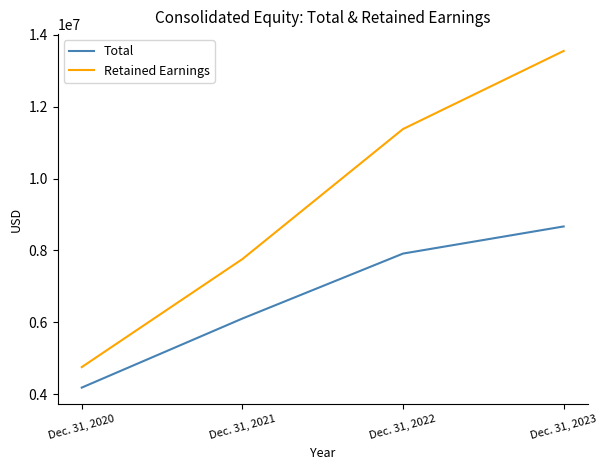

Which series has the largest range (max minus min)?

Retained Earnings